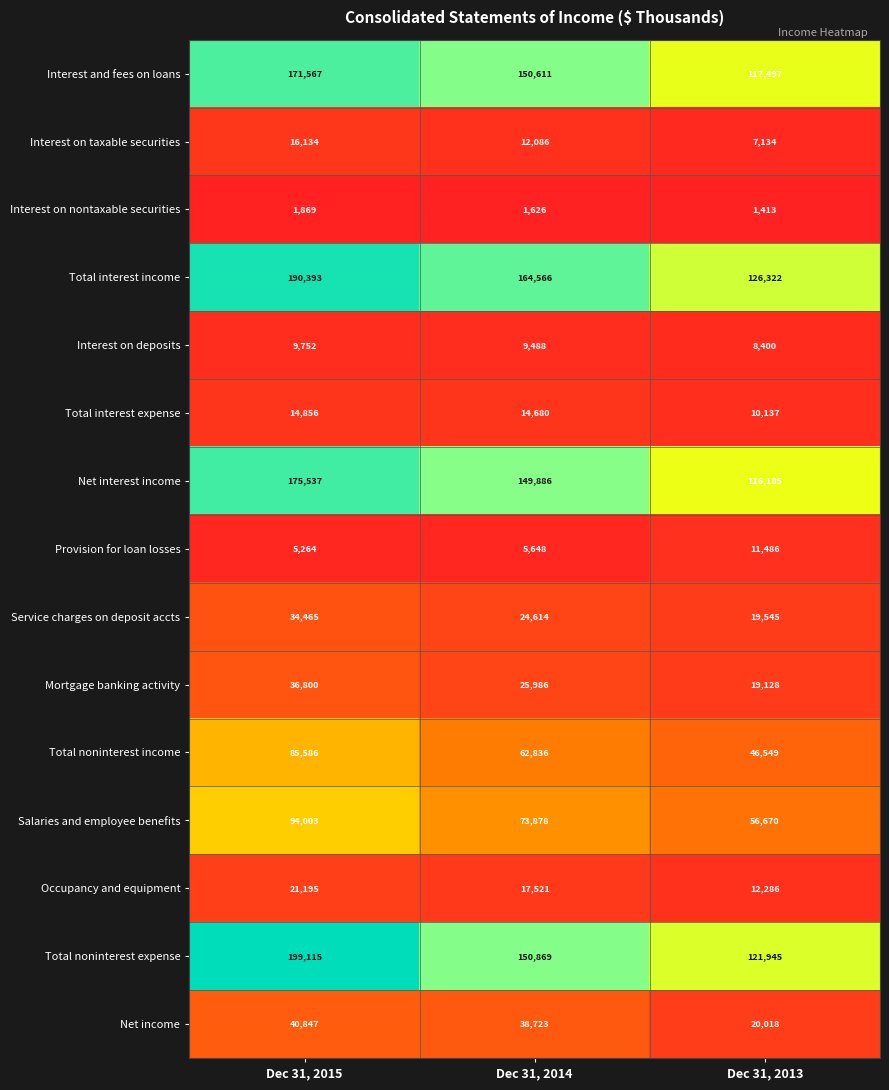

Which series has the largest total across all categories?

Total interest income